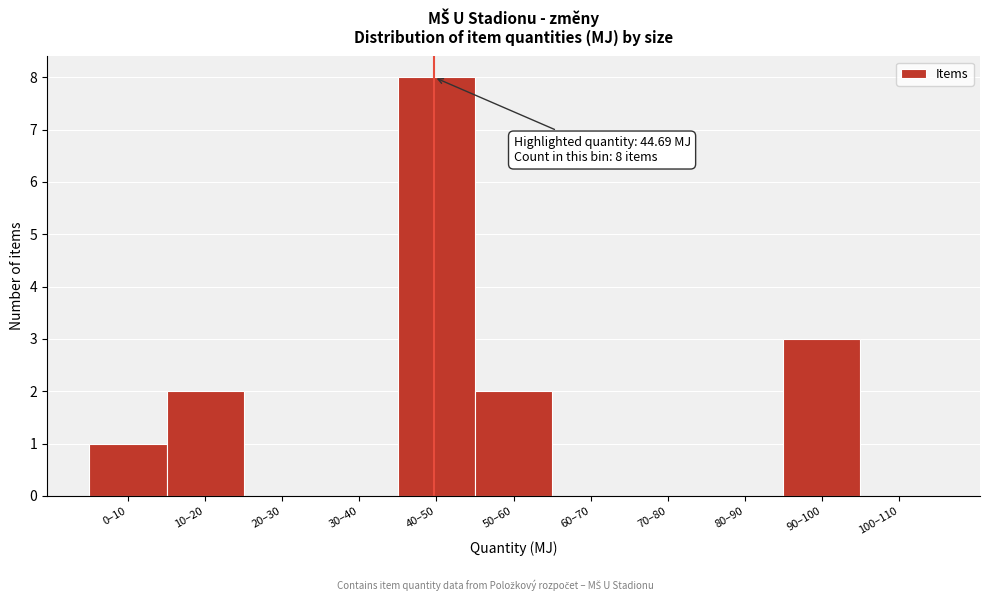

Reading left to right, transcribe all the data shown in this chart.

0–10=1	10–20=2	20–30=0	30–40=0	40–50=8	50–60=2	60–70=0	70–80=0	80–90=0	90–100=3	100–110=0